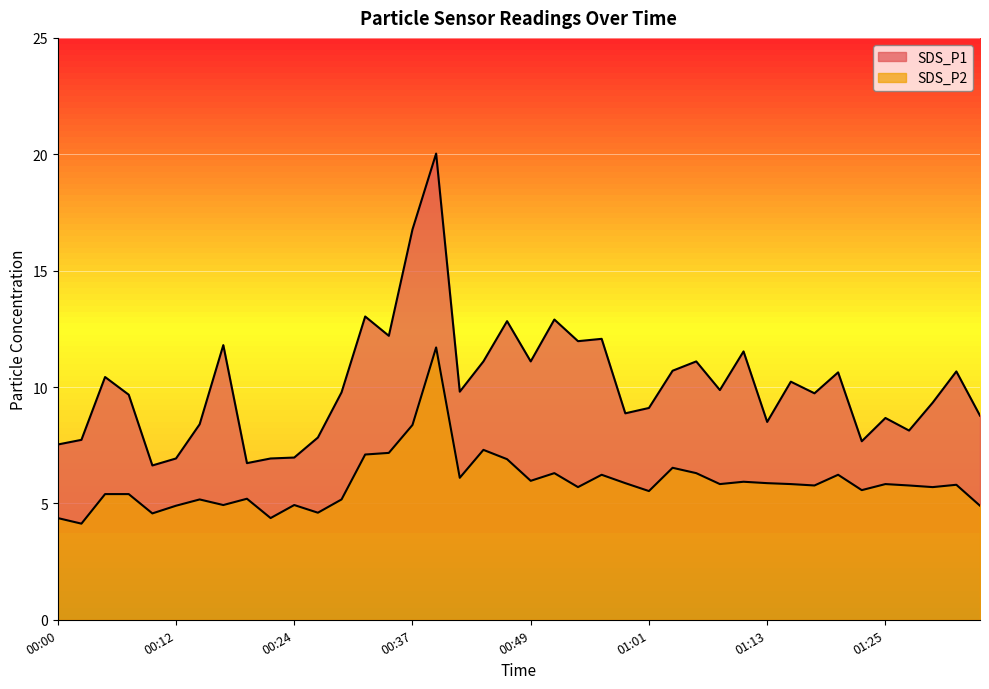

What is the sum of the SDS_P1 values at 01:08 and 00:00?

17.4